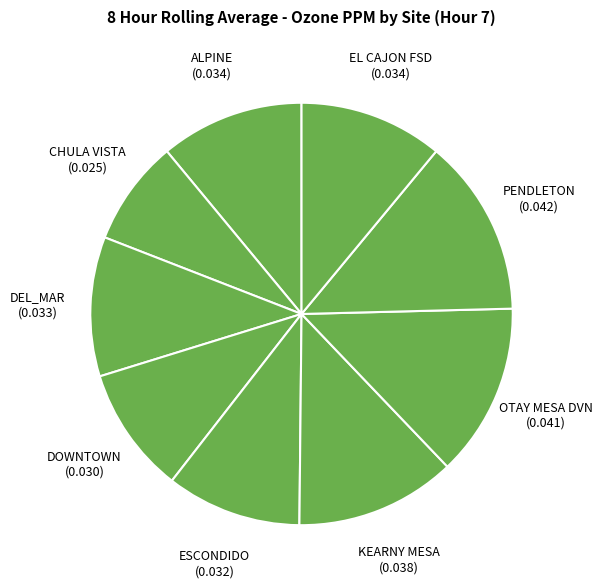

Combined, do EL CAJON FSD (0.034) and OTAY MESA DVN (0.041) account for over 50%?

No